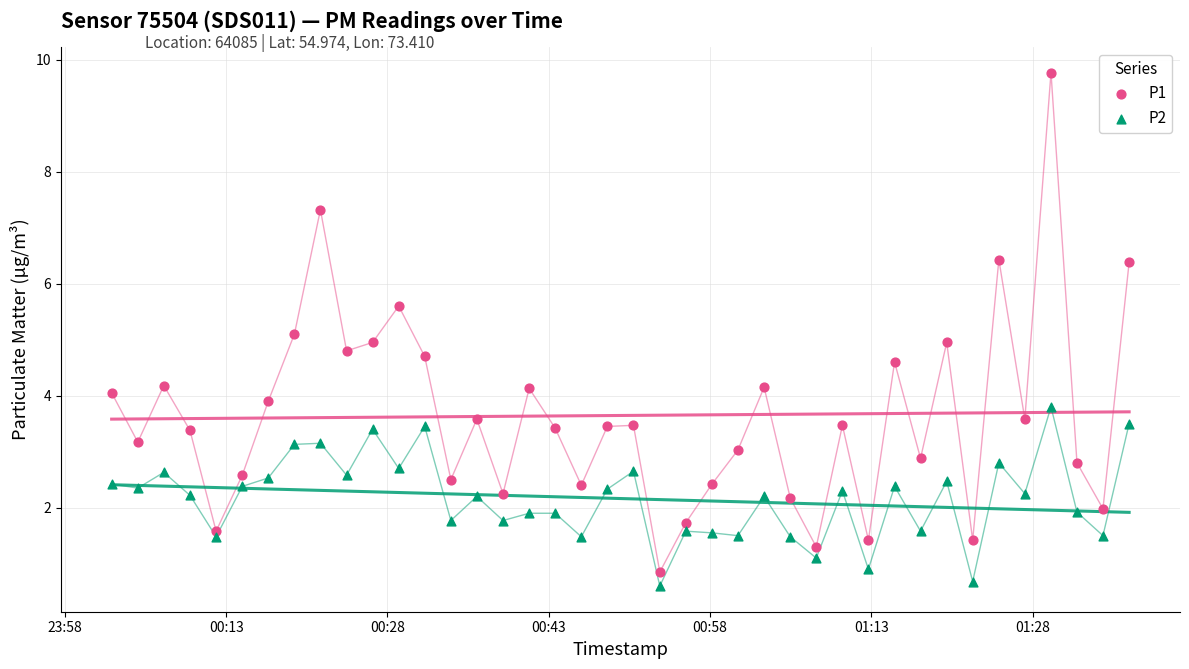

Which series contains the lowest Y value?

P2